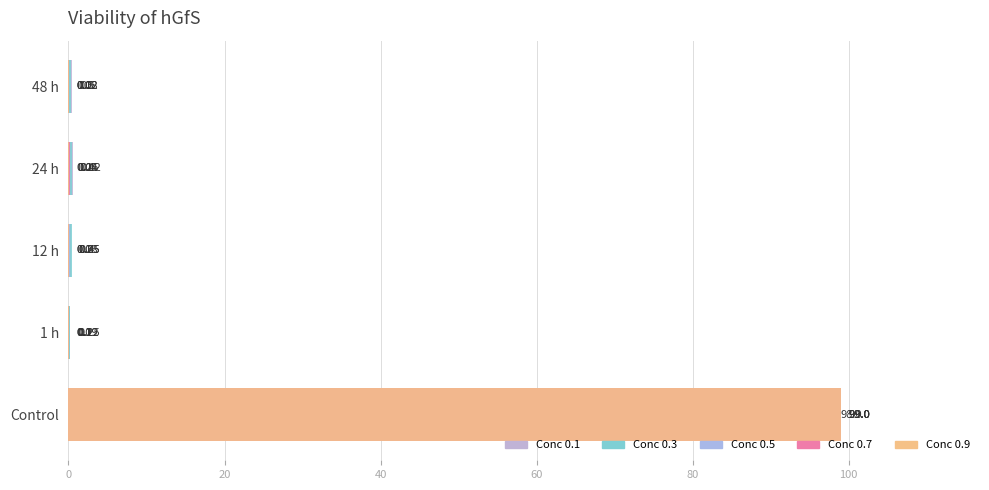

How many groups of bars are there?

5